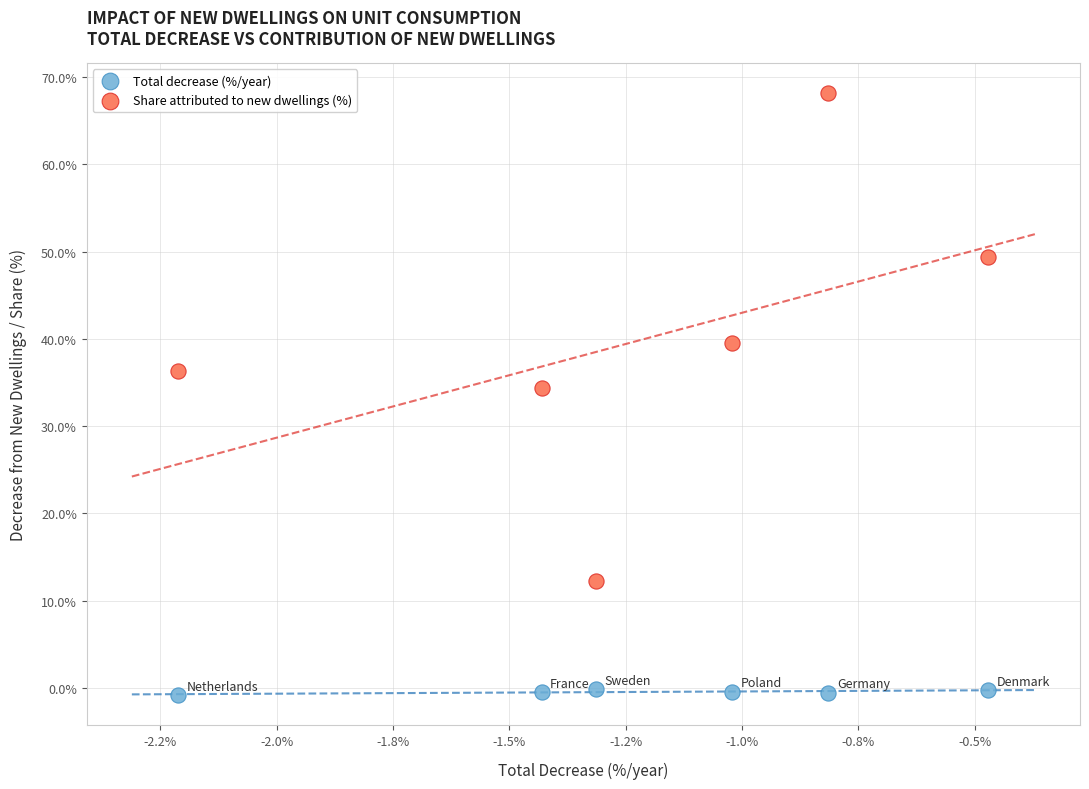

Across all series, what Y value is closest to 33?

34.4